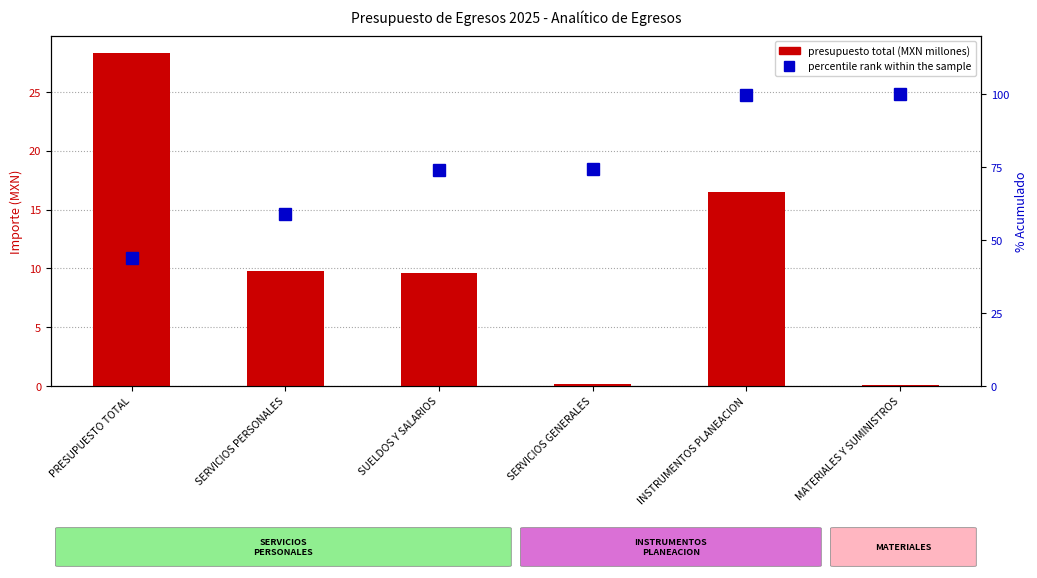

Where does the EGRESOS (presupuesto) series first go above 9?

PRESUPUESTO TOTAL